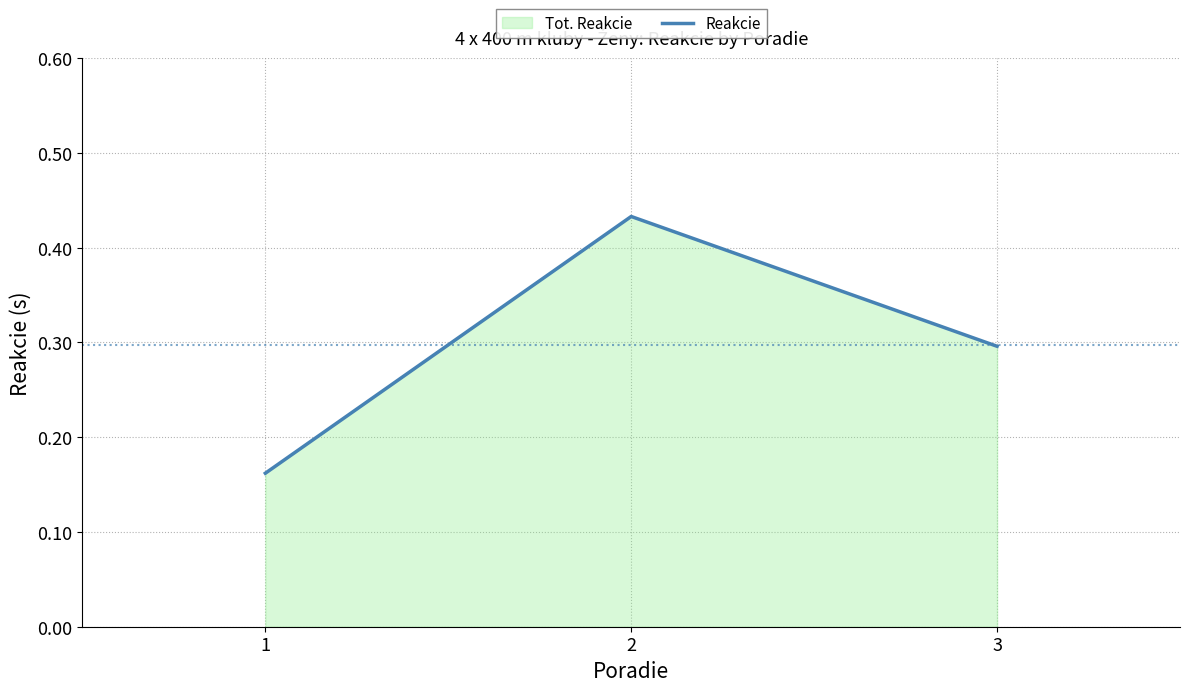

How many categories are shown in the chart?

3